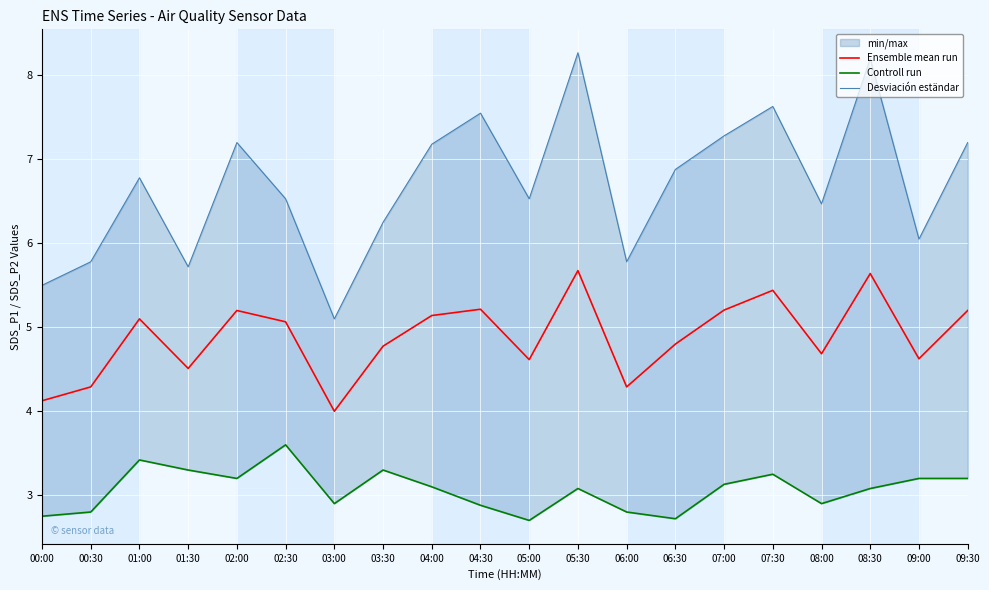

True or false: Controll run and Desviación eständar cross at least once.

False